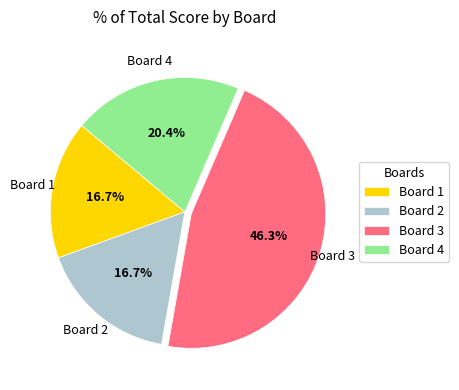

Is there a majority slice in this chart?

No